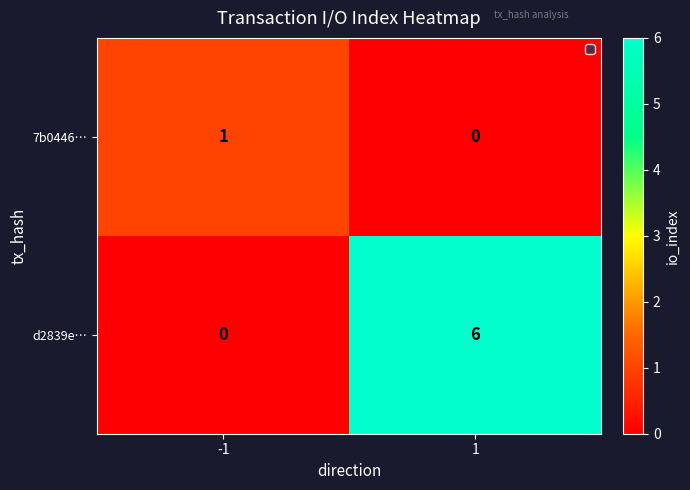

What is the total value across all series at 1?

6